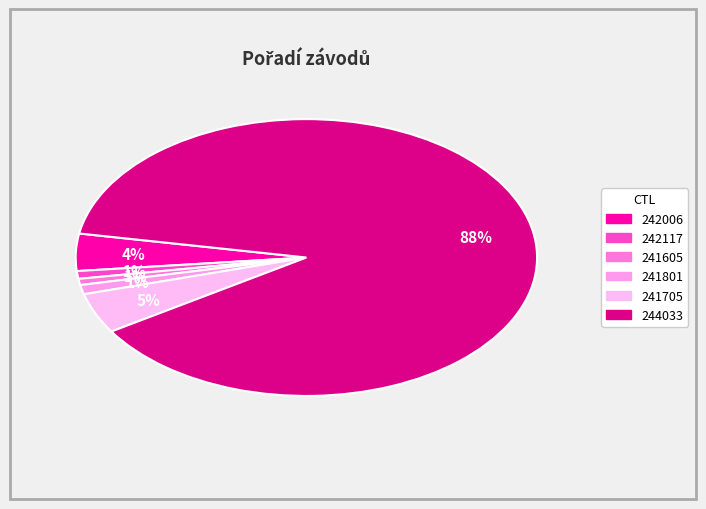

How many segments does this pie chart have?

6